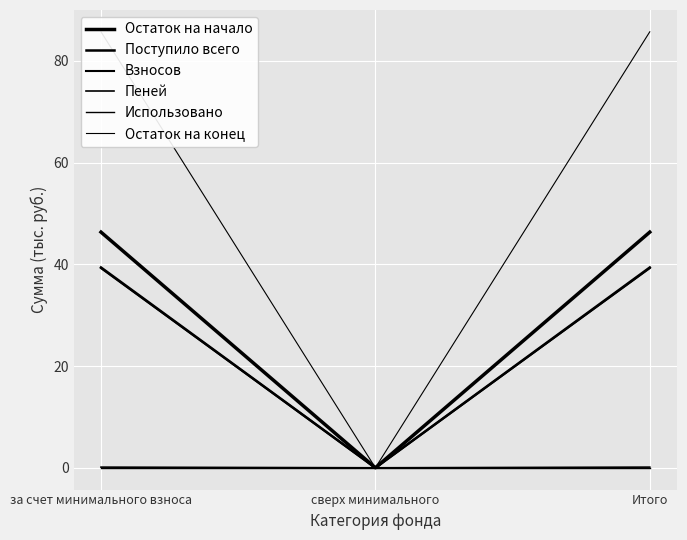

How many distinct data groups are displayed?

6